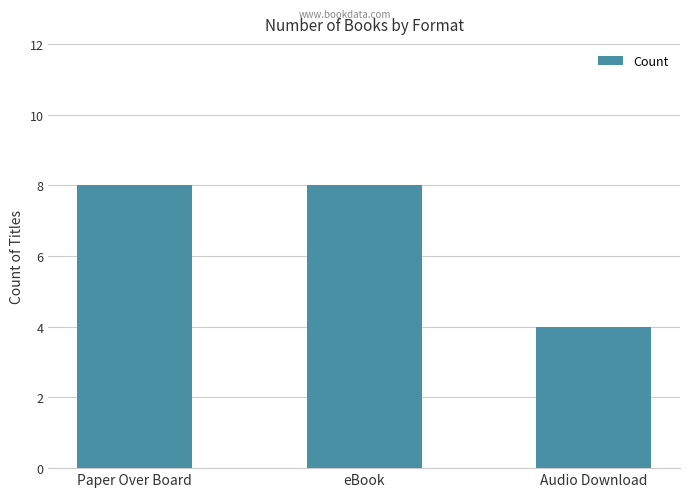

What value does the data have at Audio Download?

4